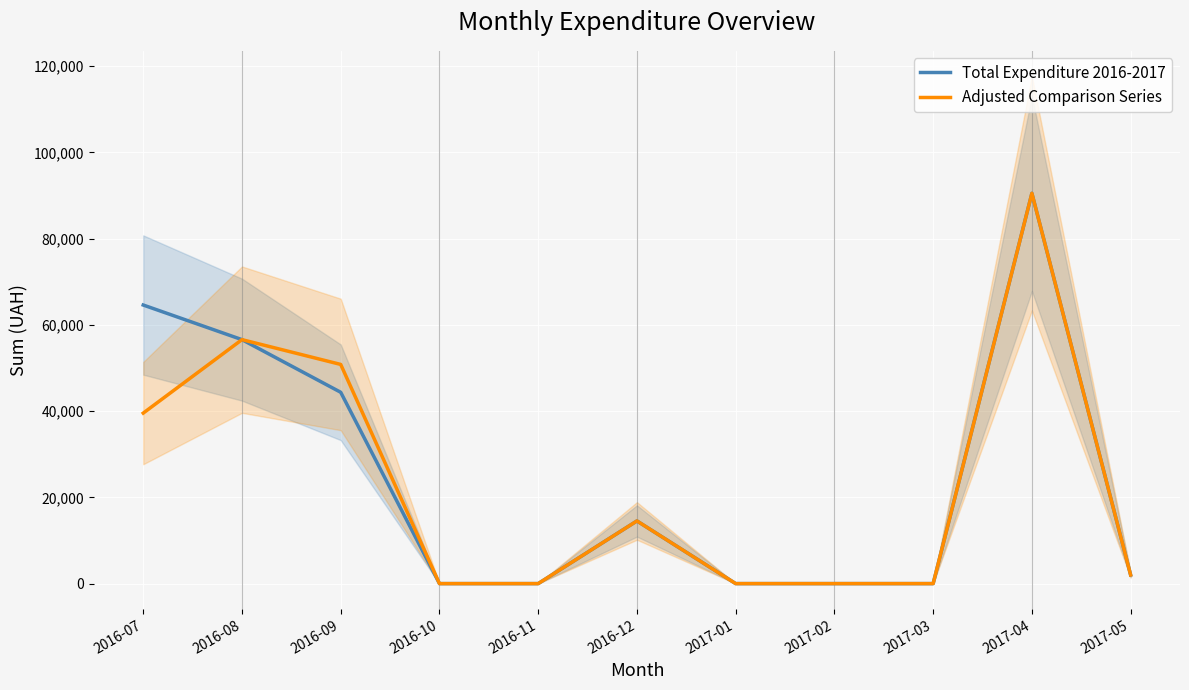

At 2016-08, list the series in order from smallest to largest.

Total Expenditure 2016-2017, Adjusted Comparison Series